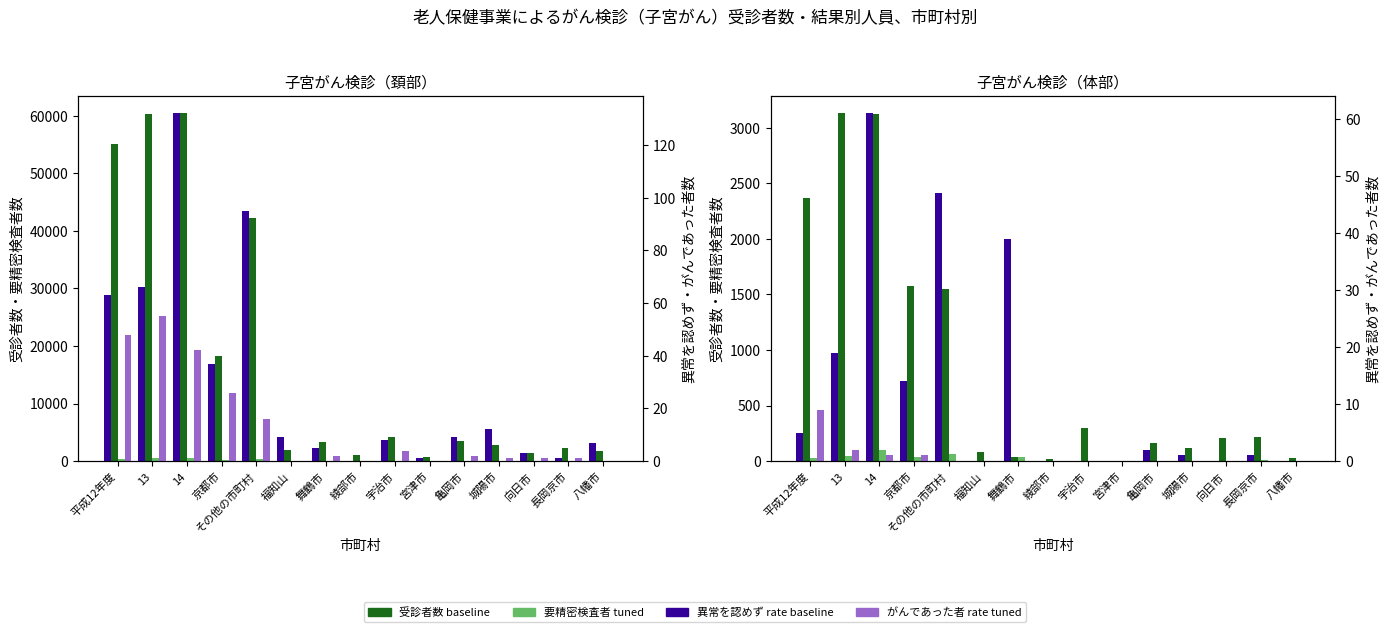

At 14, list the series in order from smallest to largest.

がんであった者 rate (tuned), 異常を認めず rate (baseline), 要精密検査者 (tuned), 受診者数 (baseline)